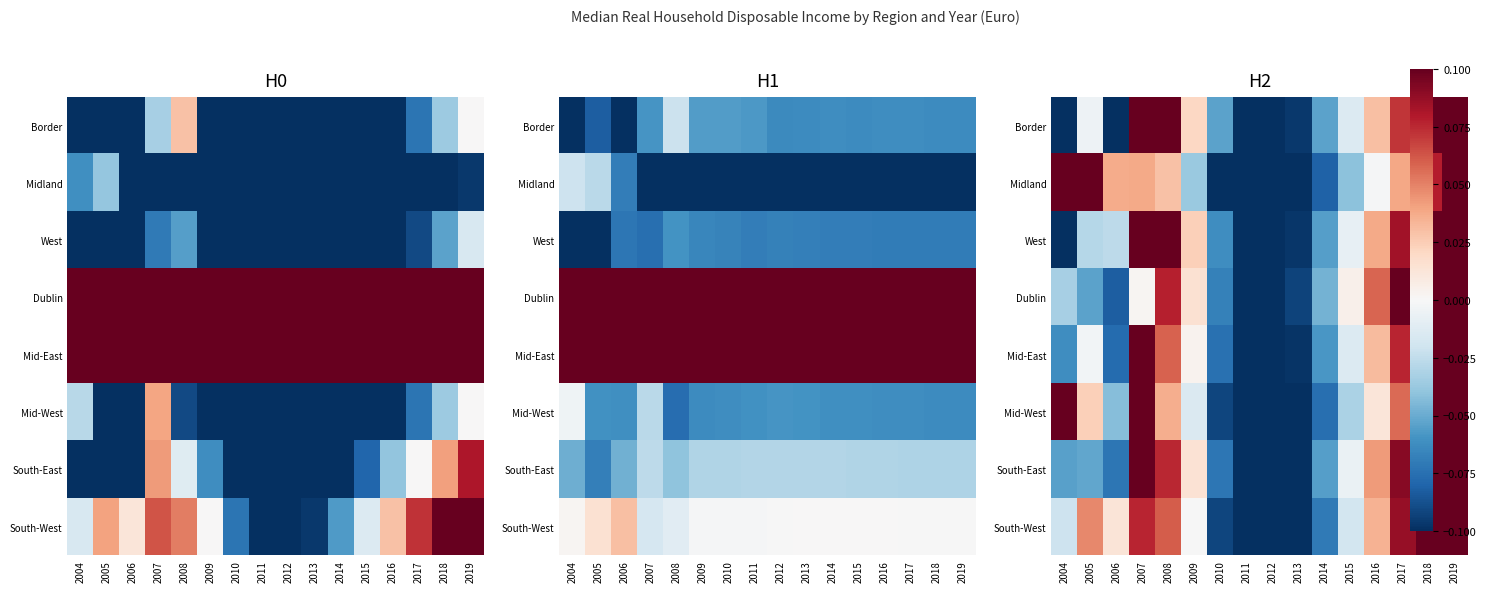

True or false: Midland has a value of -0.0 at 2014.

False